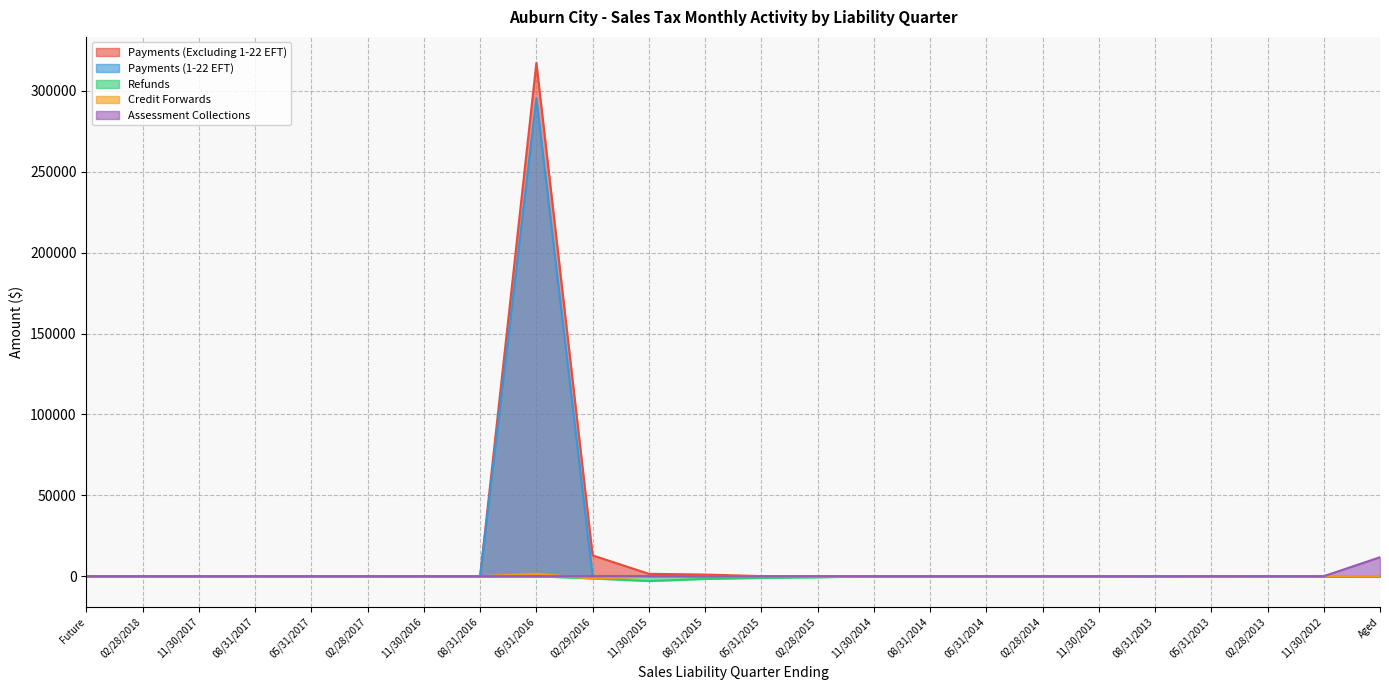

What is the smallest value displayed?

-3013.8